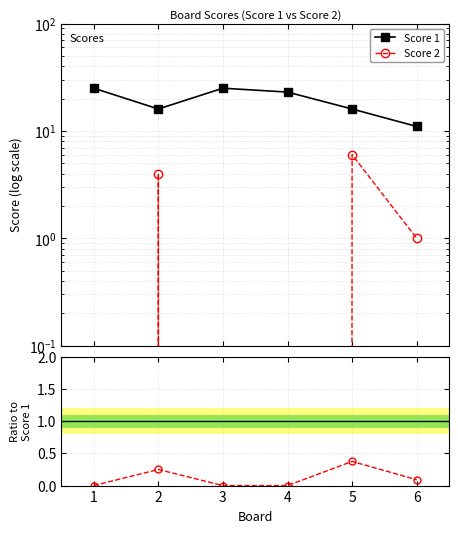

At which label does Score 2 reach its peak?

5